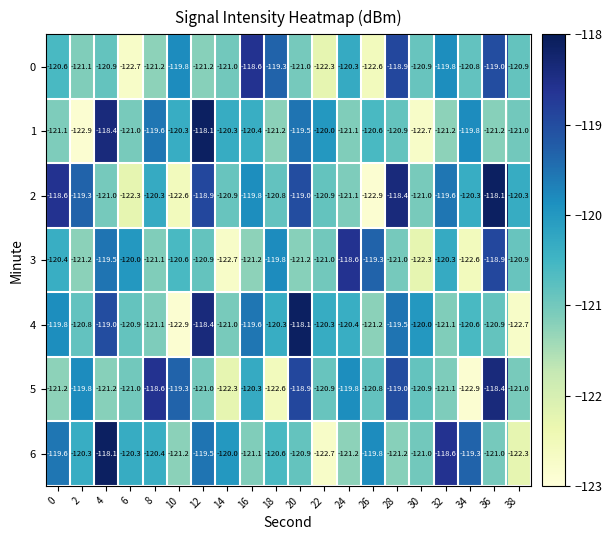

Read the 3 value at 6.

-120.0